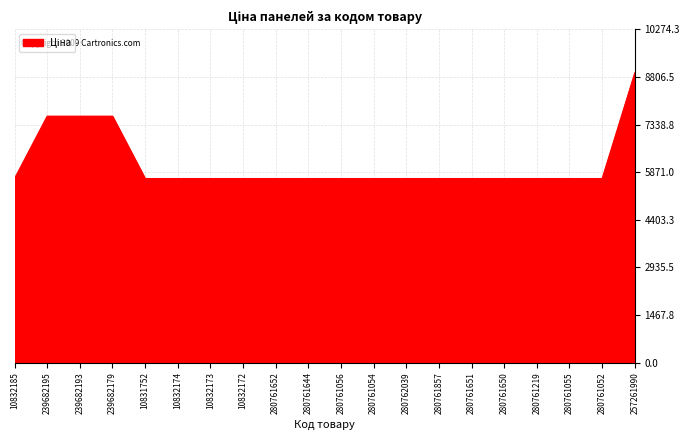

Which has a higher value, 239682195 or 10832174?

239682195